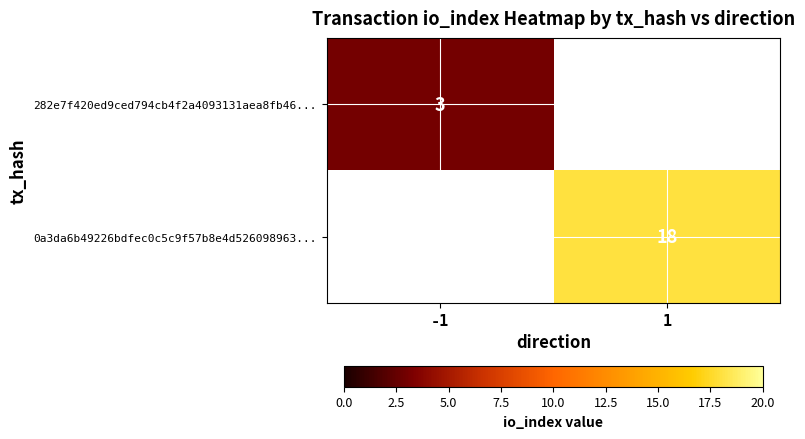

True or false: 282e7f420ed9ced794cb4f2a4093131aea8fb46... has a value of 2 at -1.

False